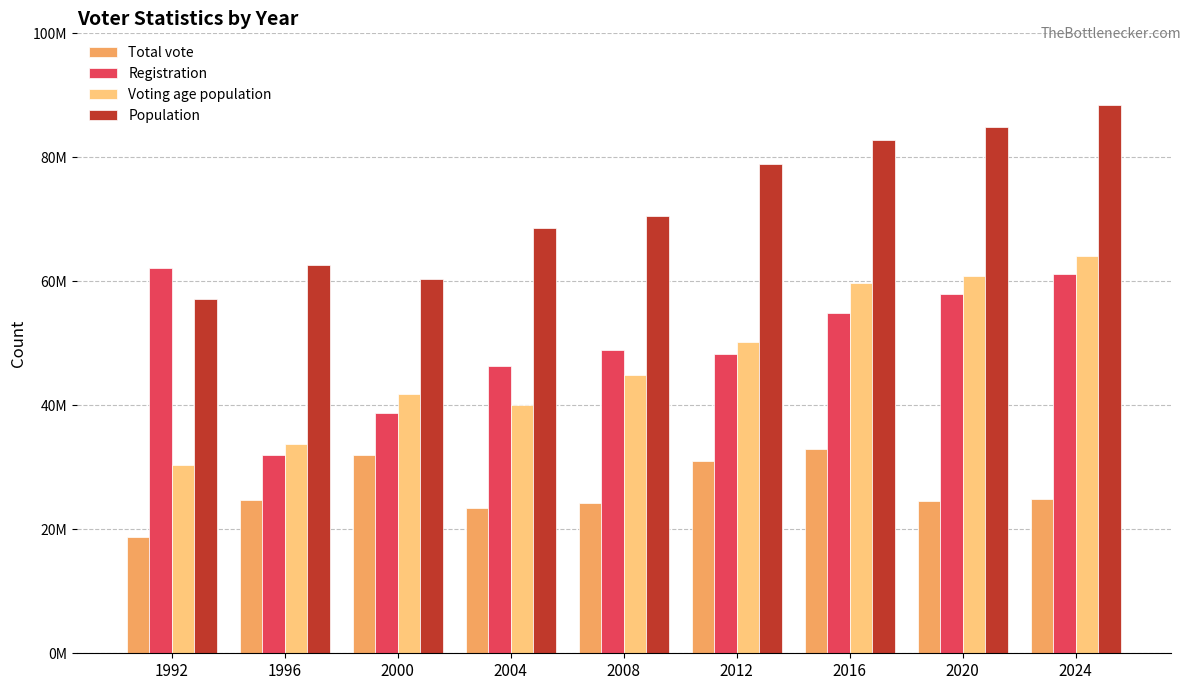

What is the spread (max minus min) of values at 2004?

45229300